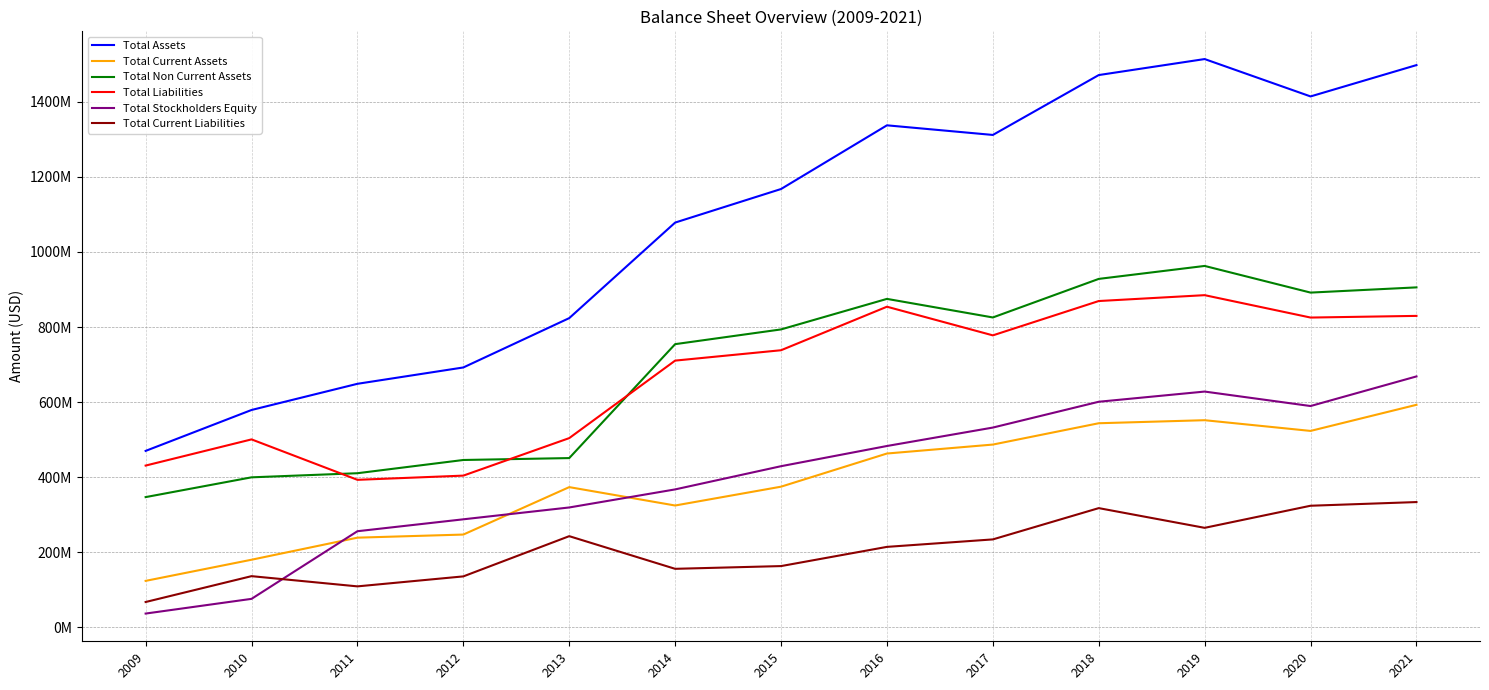

At how many categories does at least one series exceed 745584966?

9